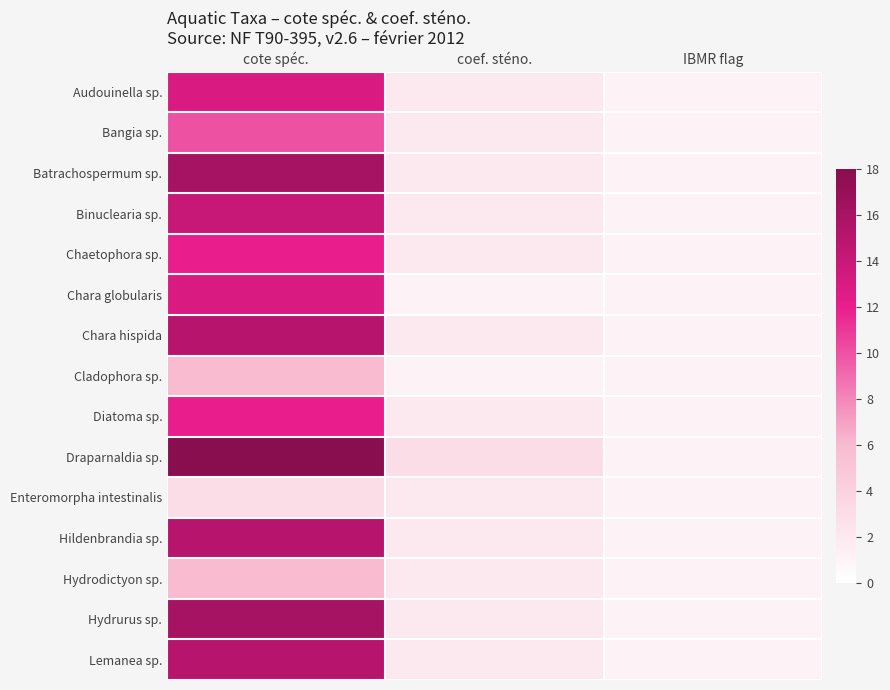

Reading left to right, list all the values displayed in this chart.

Audouinella sp.: cote spéc.=13	coef. sténo.=2	IBMR flag=1
Bangia sp.: cote spéc.=10	coef. sténo.=2	IBMR flag=1
Batrachospermum sp.: cote spéc.=16	coef. sténo.=2	IBMR flag=1
Binuclearia sp.: cote spéc.=14	coef. sténo.=2	IBMR flag=1
Chaetophora sp.: cote spéc.=12	coef. sténo.=2	IBMR flag=1
Chara globularis: cote spéc.=13	coef. sténo.=1	IBMR flag=1
Chara hispida: cote spéc.=15	coef. sténo.=2	IBMR flag=1
Cladophora sp.: cote spéc.=6	coef. sténo.=1	IBMR flag=1
Diatoma sp.: cote spéc.=12	coef. sténo.=2	IBMR flag=1
Draparnaldia sp.: cote spéc.=18	coef. sténo.=3	IBMR flag=1
Enteromorpha intestinalis: cote spéc.=3	coef. sténo.=2	IBMR flag=1
Hildenbrandia sp.: cote spéc.=15	coef. sténo.=2	IBMR flag=1
Hydrodictyon sp.: cote spéc.=6	coef. sténo.=2	IBMR flag=1
Hydrurus sp.: cote spéc.=16	coef. sténo.=2	IBMR flag=1
Lemanea sp.: cote spéc.=15	coef. sténo.=2	IBMR flag=1